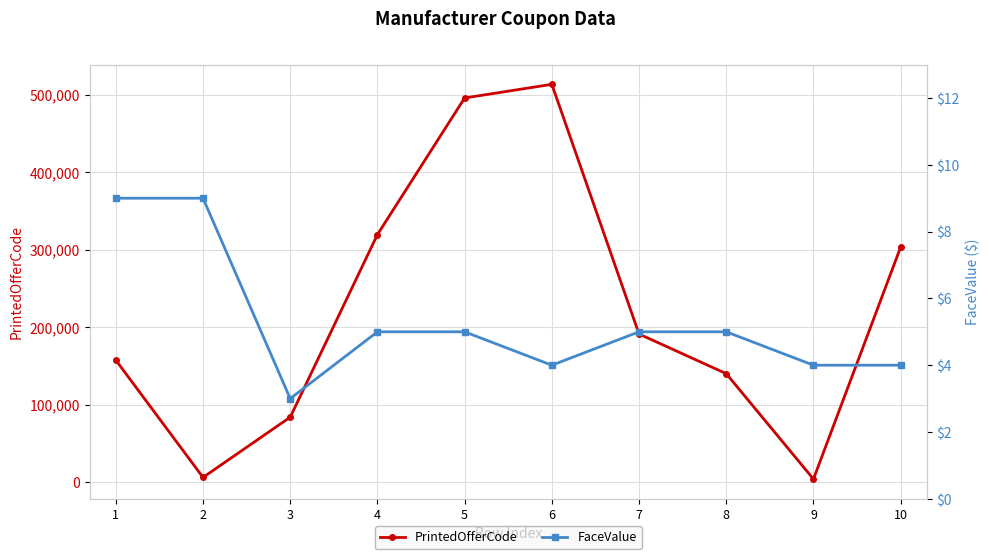

True or false: PrintedOfferCode and FaceValue intersect in this chart.

False